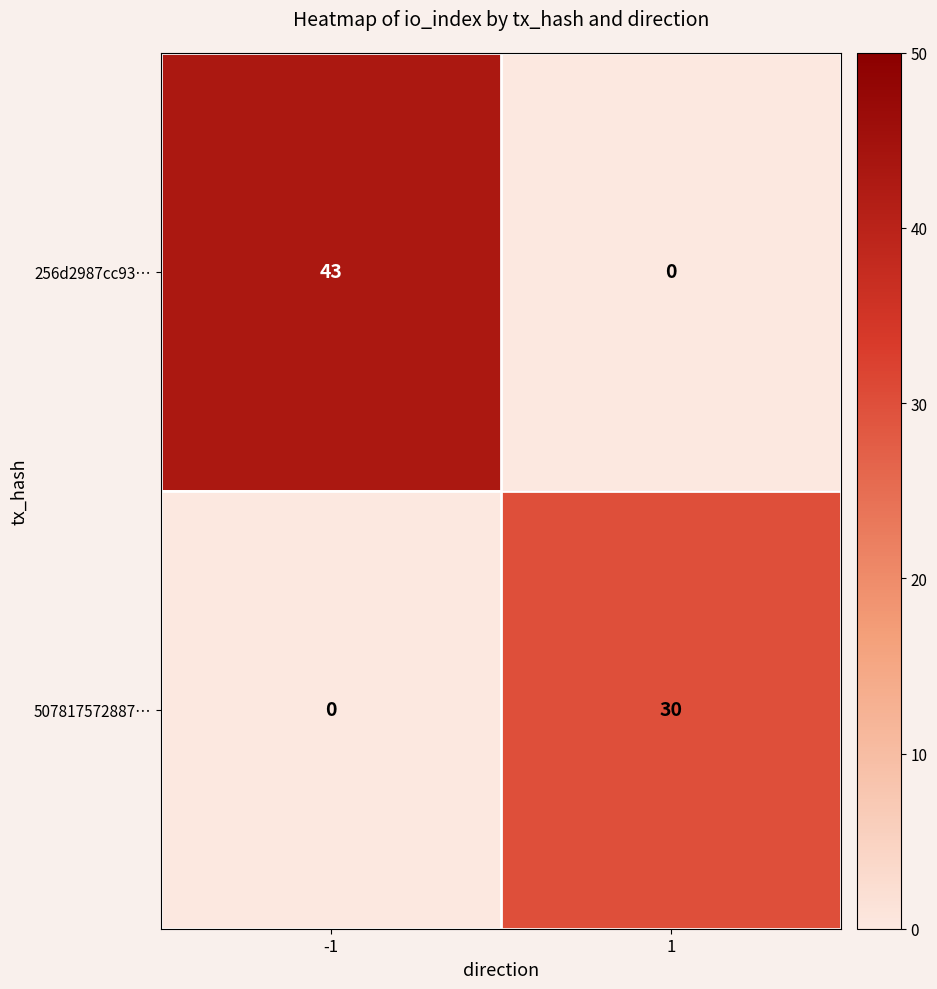

How many distinct data groups are displayed?

2